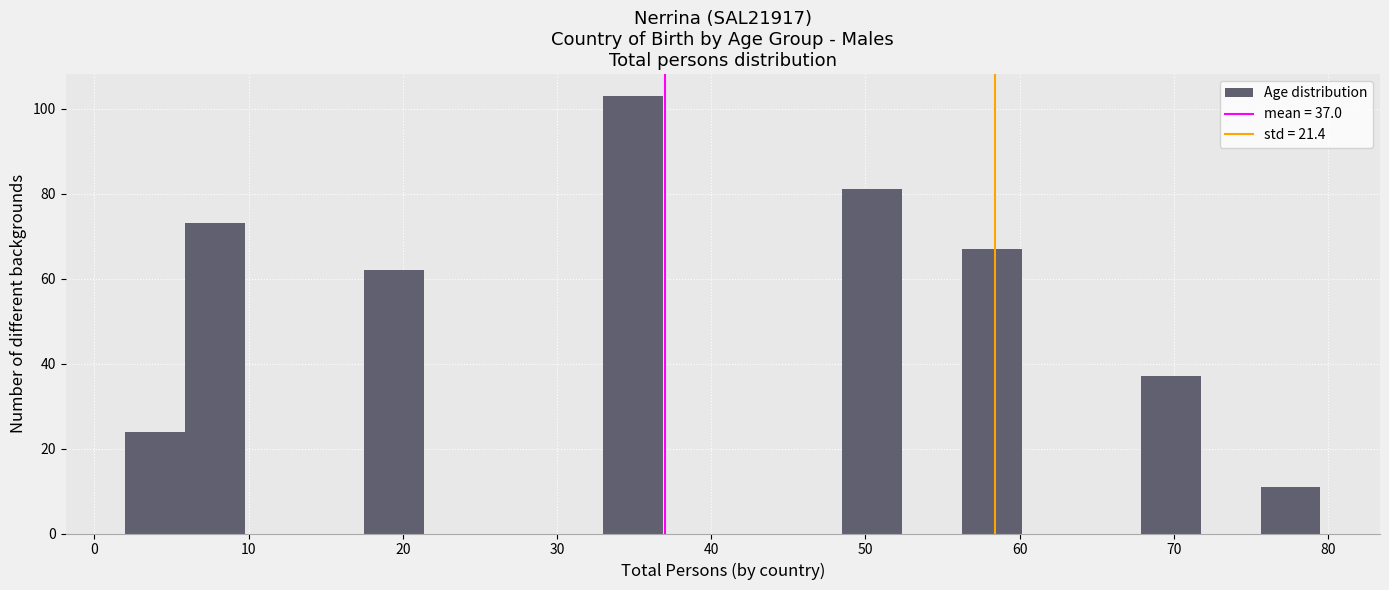

Around what value on the x-axis is the tallest bar? Give the approximate position of its centre, as read against the axis.

35